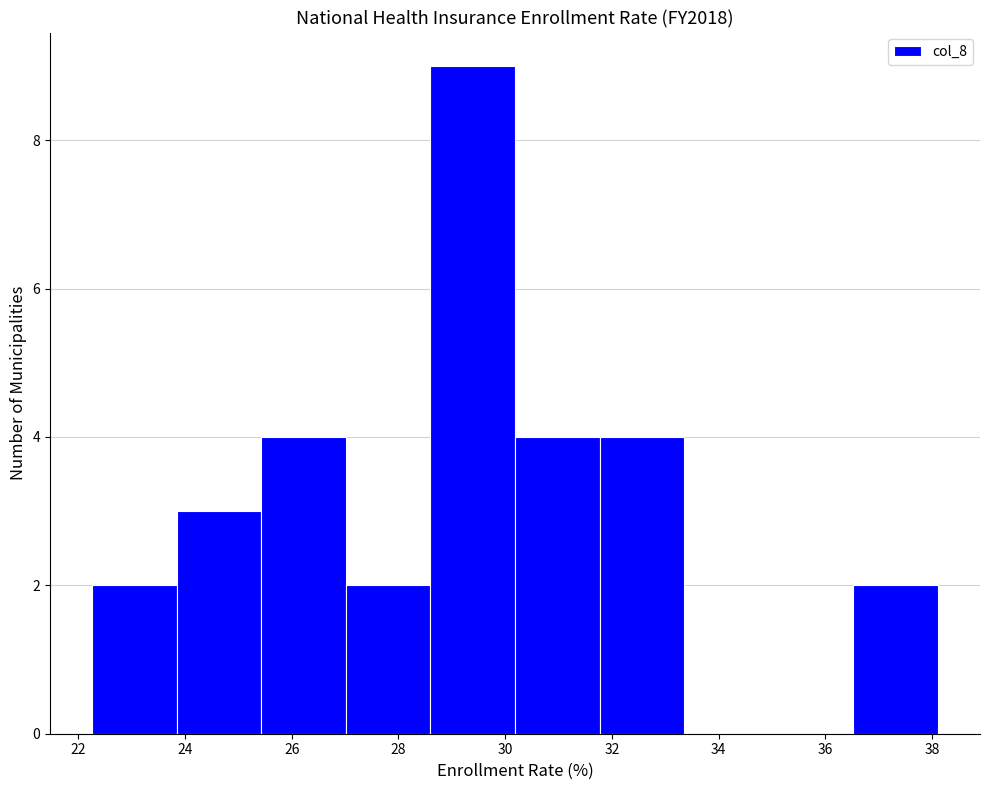

How tall is the bar that spans 28.6 to 30.2 on the x-axis? Neither the bar edges nor the heights are printed on the chart, so give them approximately, as read against the axes.

9